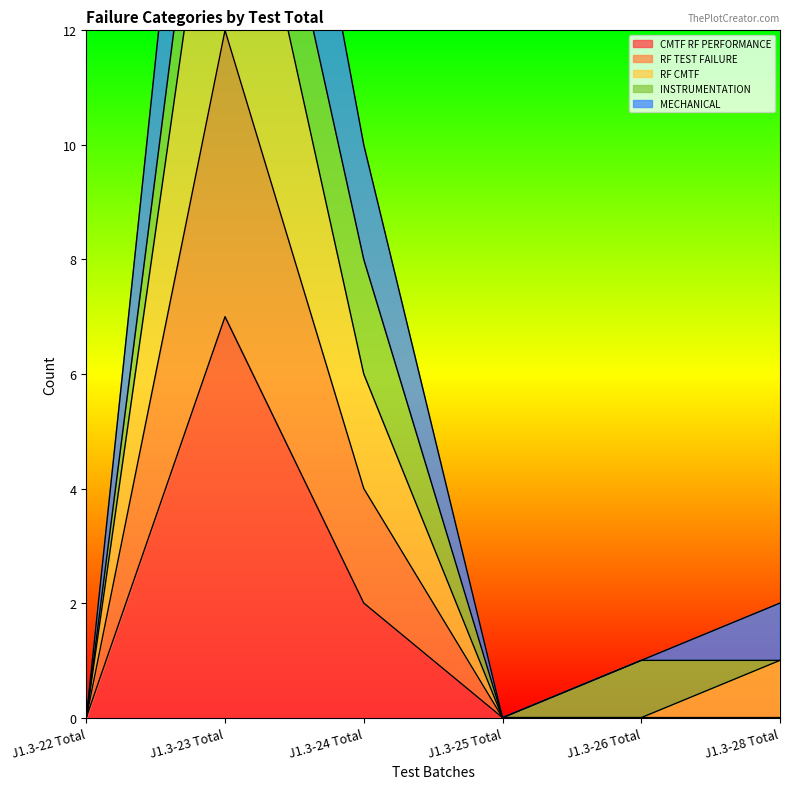

At which label does CMTF RF PERFORMANCE reach its peak?

J1.3-23 Total